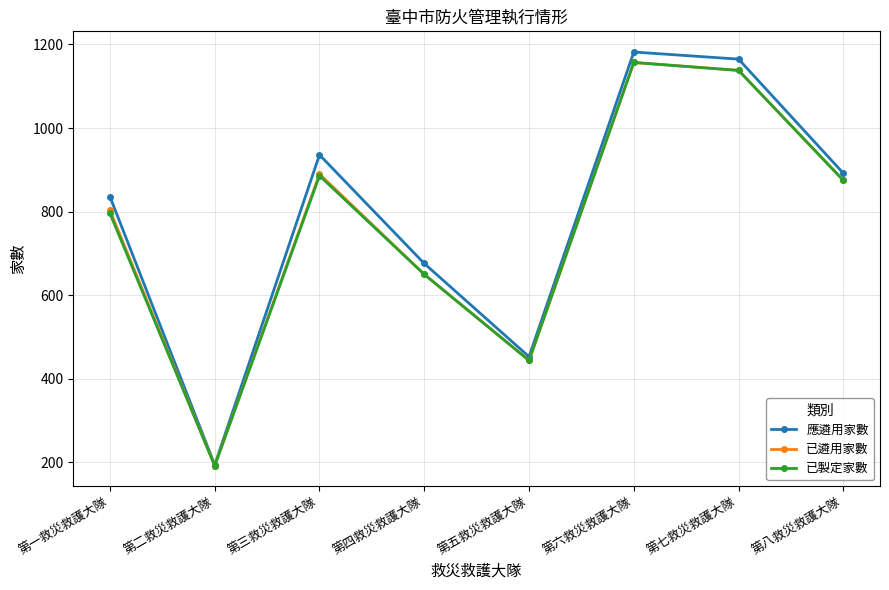

The 已遴用家數 series shows 1782 at 第六救災救護大隊. True or false?

False